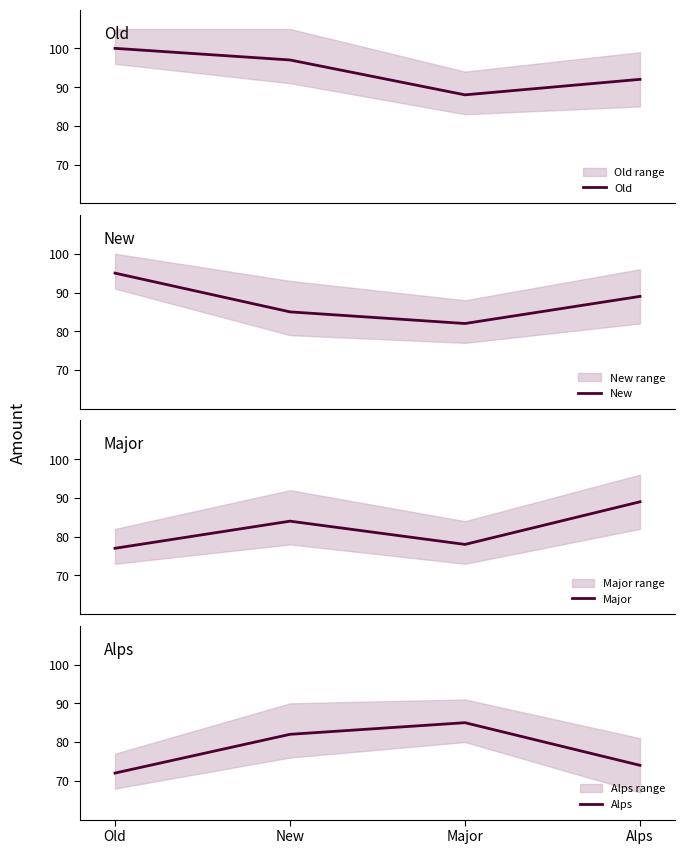

Does the chart display data point markers on the line(s)?

No